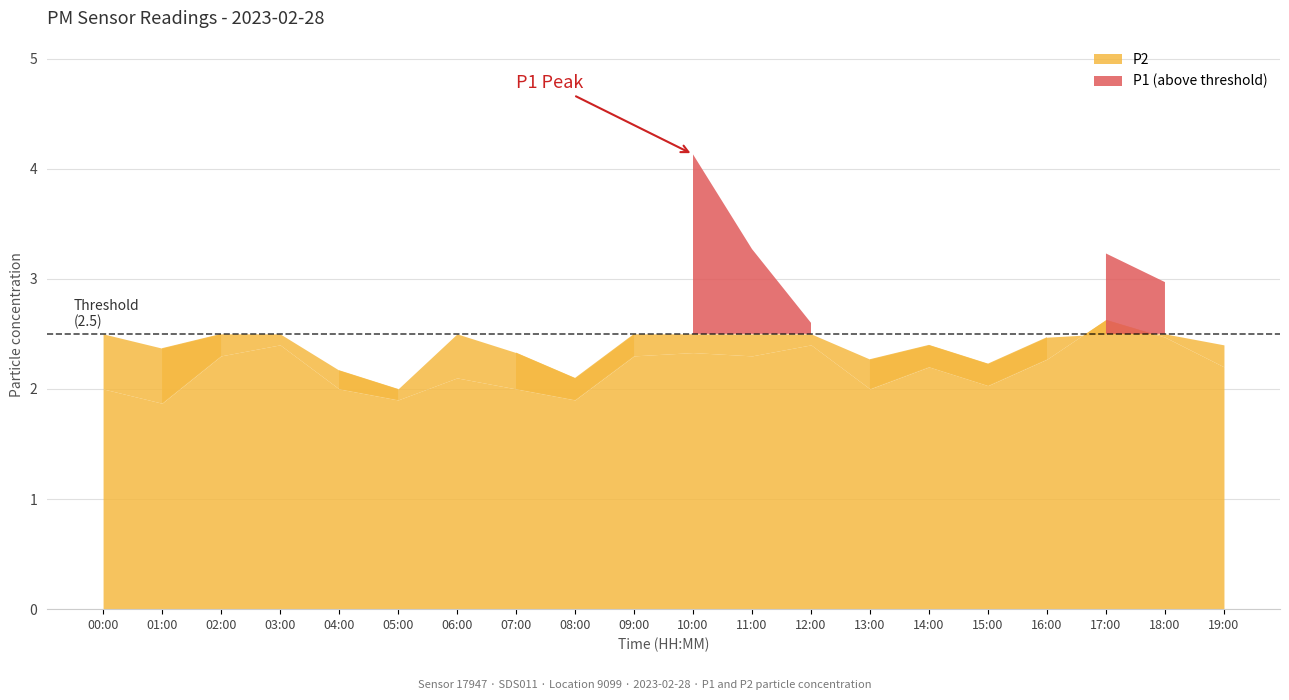

At which category does the chart reach its peak across all series?

10:00